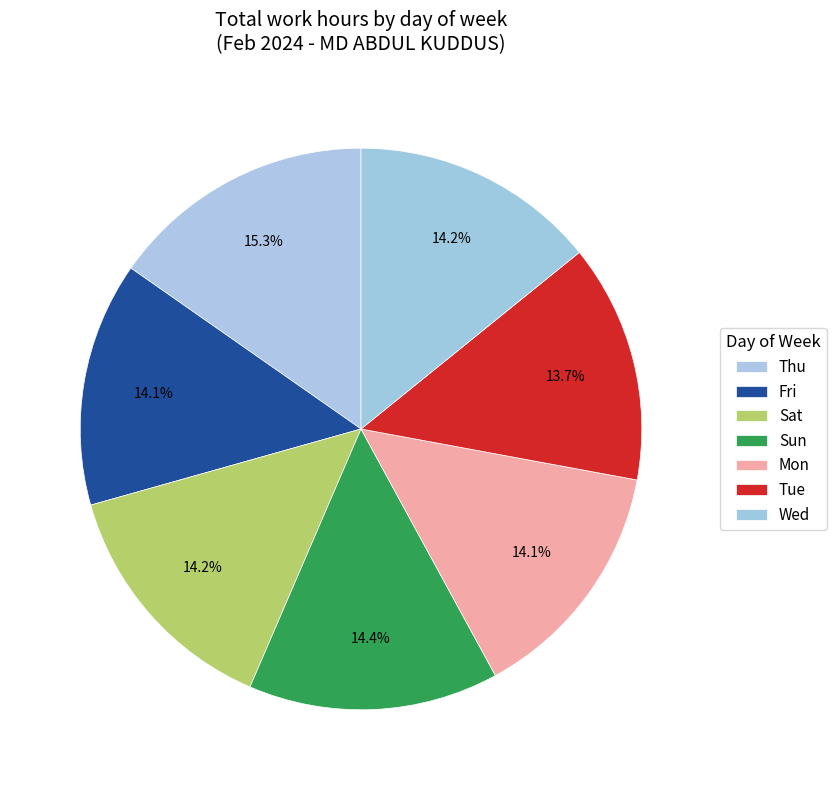

What is the ratio of the value at Thu to the value at Wed?

1.1